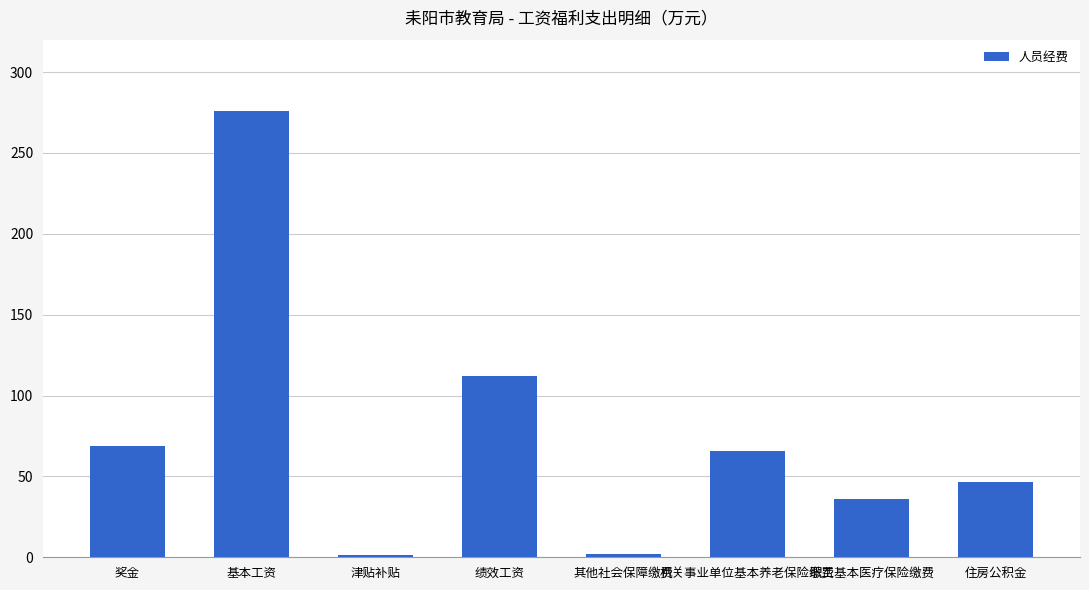

What is the label of the 3rd bar from the left?

津贴补贴